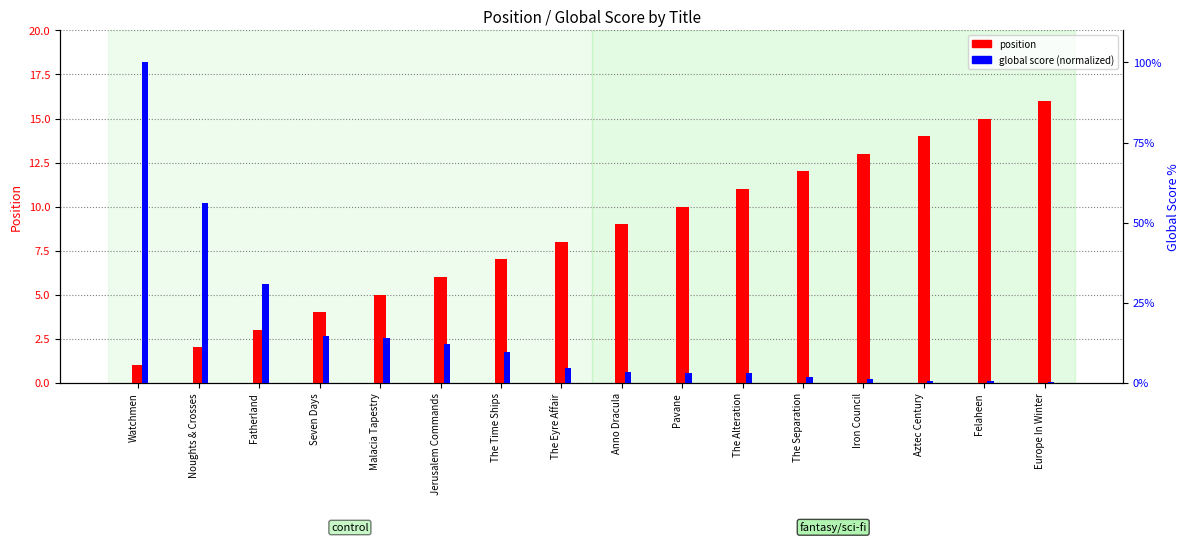

True or false: position has a value of 3.0 at The Eyre Affair.

False